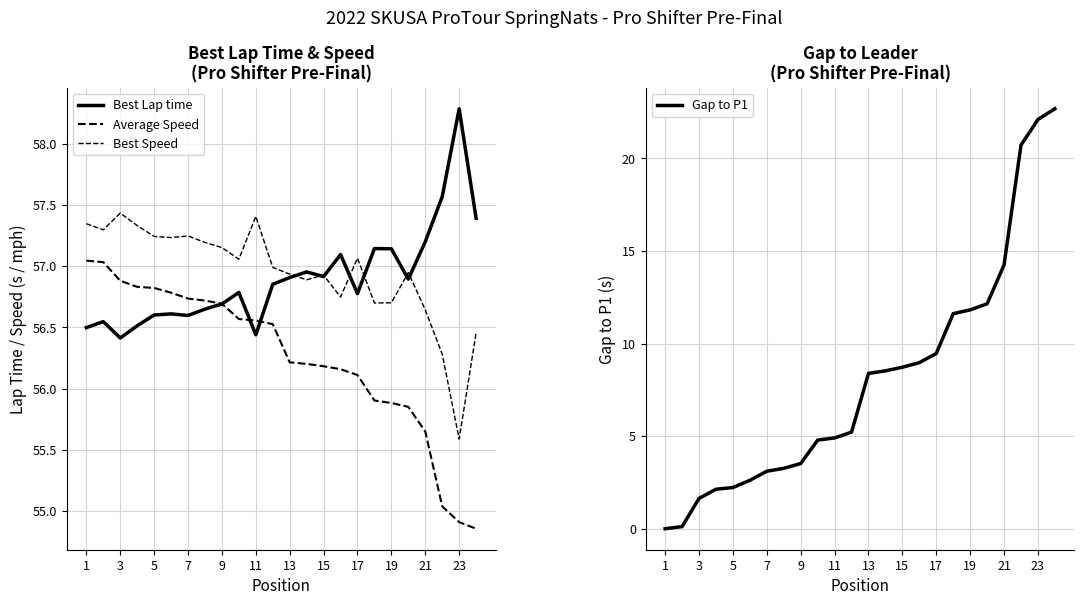

True or false: Gap to P1 has a value of 34.6 at 23.

False